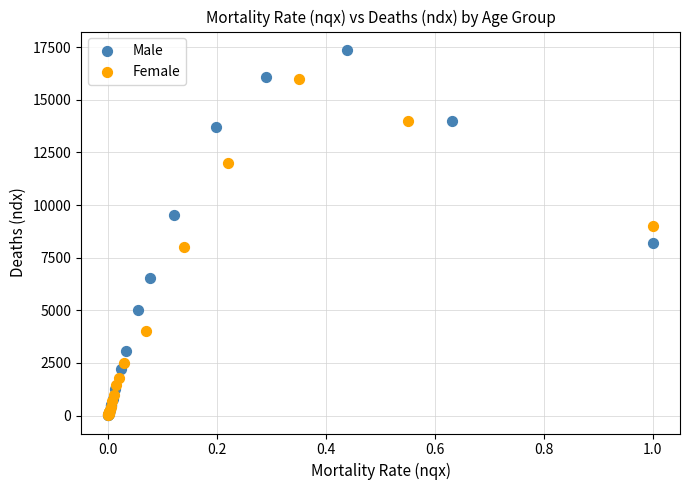

Which series has the largest Y range (max minus min)?

Male